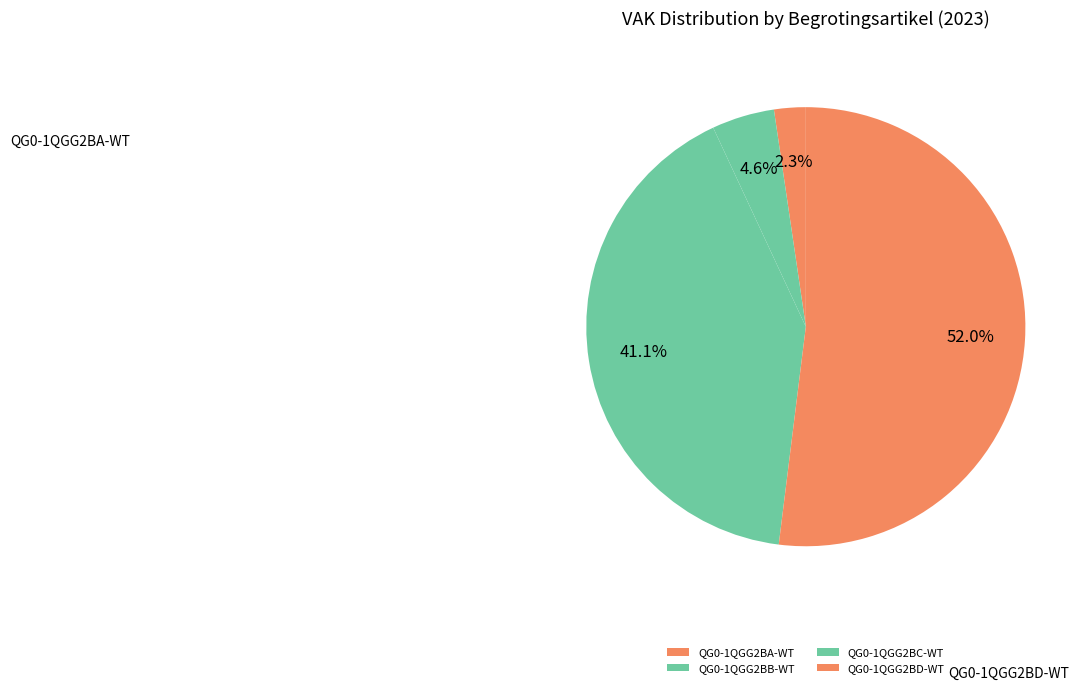

True or false: QG0-1QGG2BB-WT accounts for 5% of the total.

True